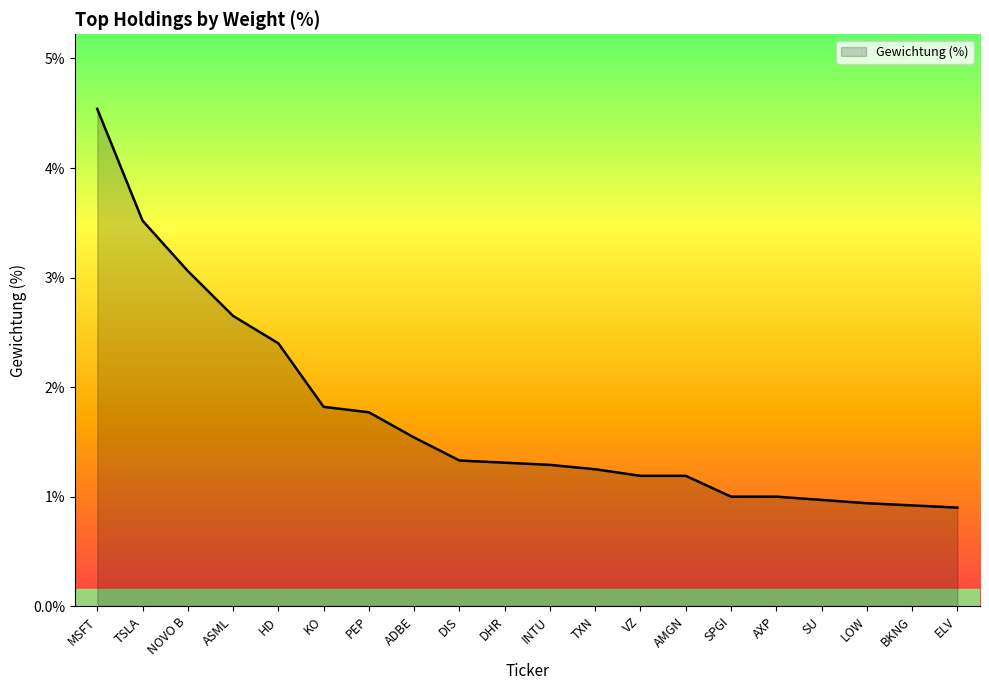

Approximately how many times larger is the value at ASML compared to ADBE?

1.7